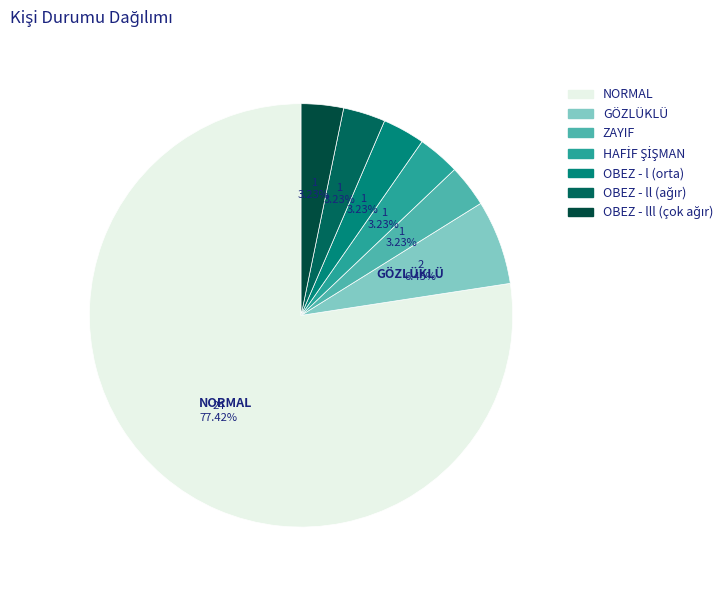

How many slices are in this pie chart?

7